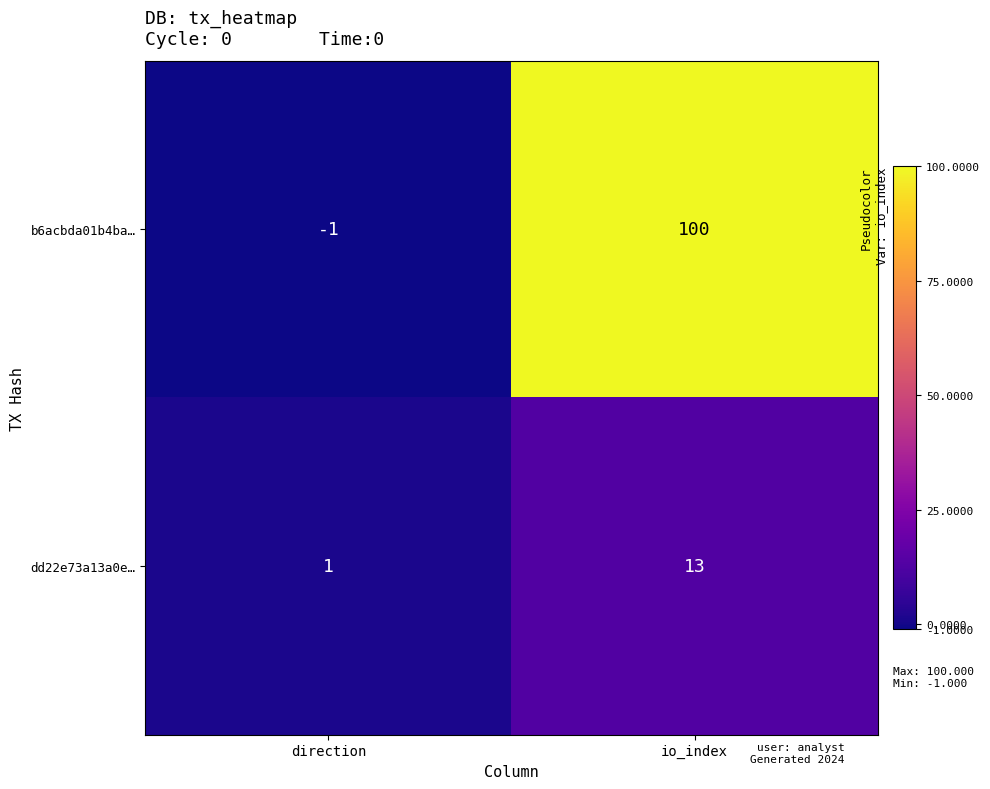

Which series has the widest spread of values?

b6acbda01b4ba…